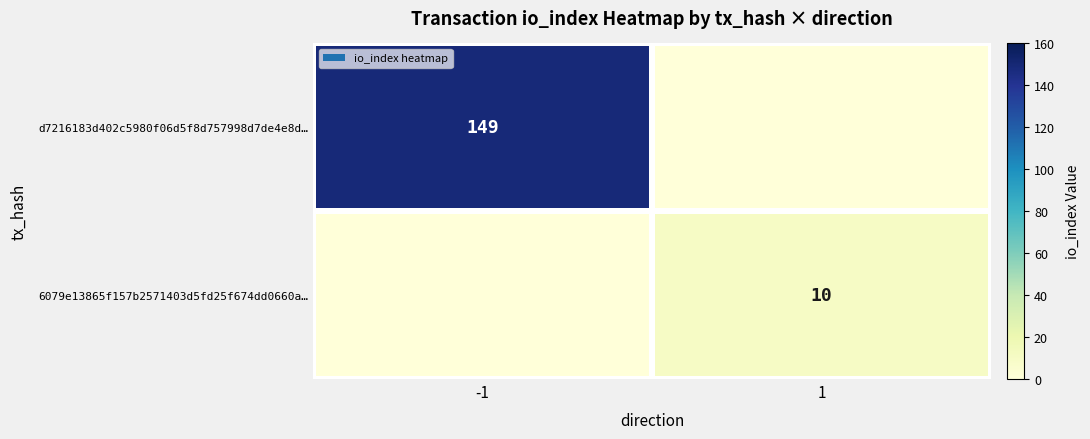

True or false: 6079e13865f157b2571403d5fd25f674dd0660a… has a value of 10 at 1.

True